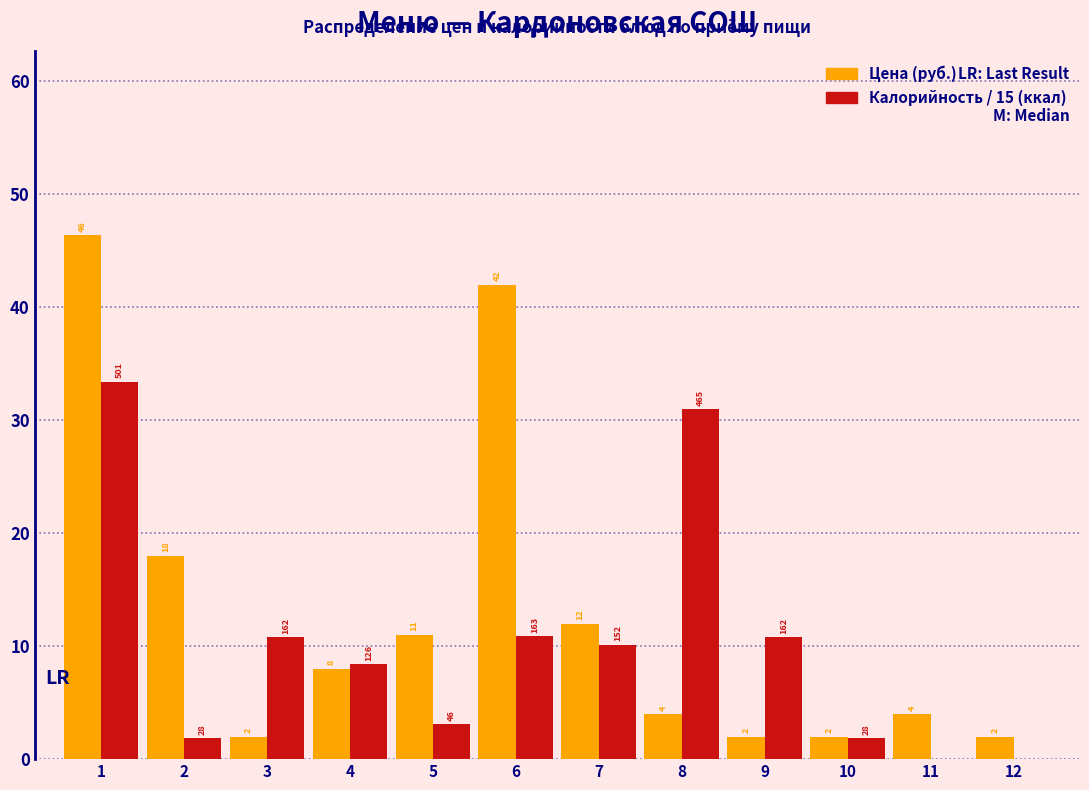

Is it true that Цена (руб.) equals 18.0 at 2?

True